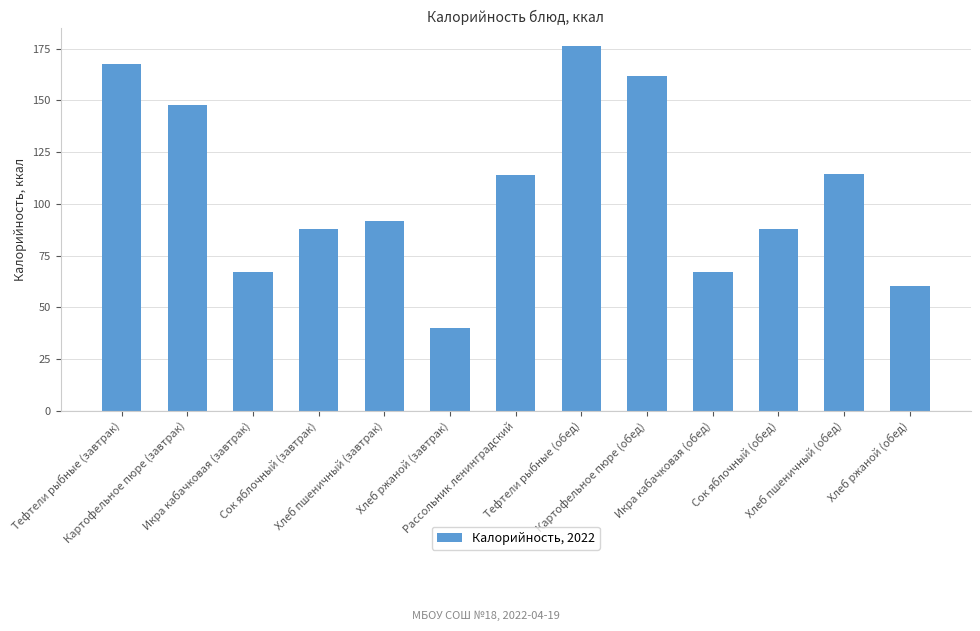

What is the change in value from Хлеб пшеничный (завтрак) to Тефтели рыбные (обед)?

+84.8